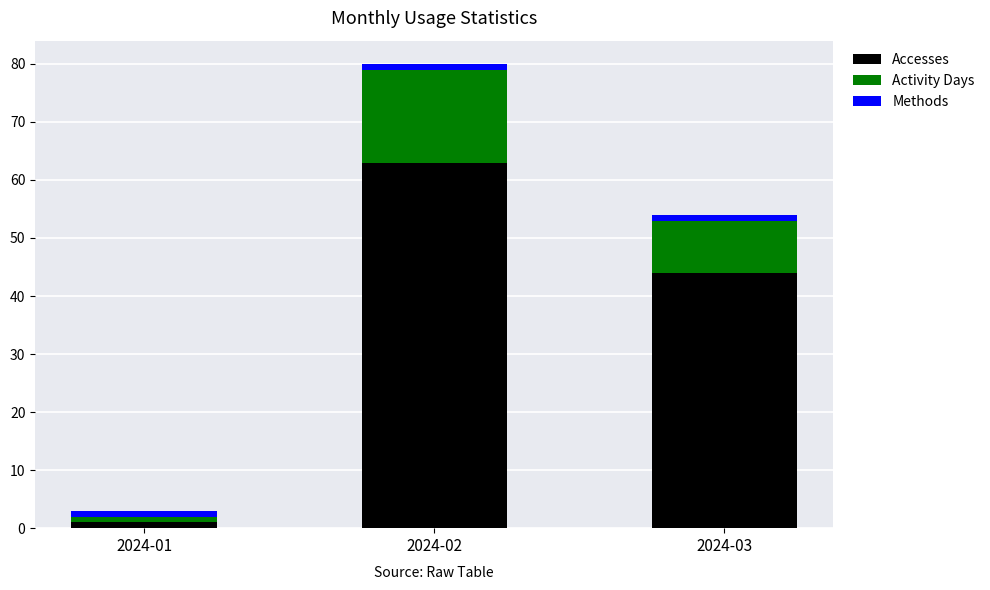

What are all the series names shown in the legend?

Accesses, Activity Days, Methods